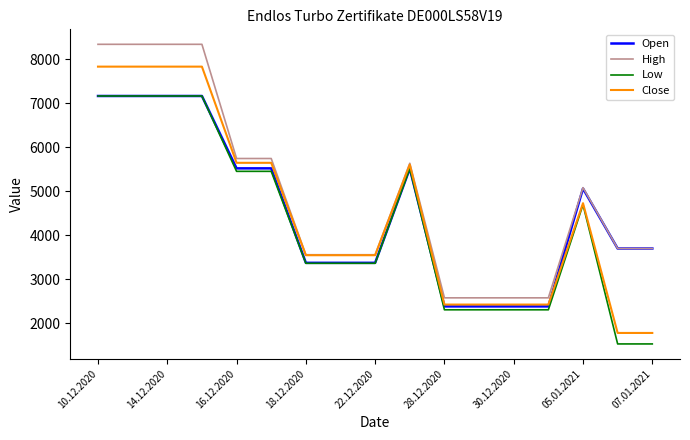

Which series has the largest total across all categories?

High